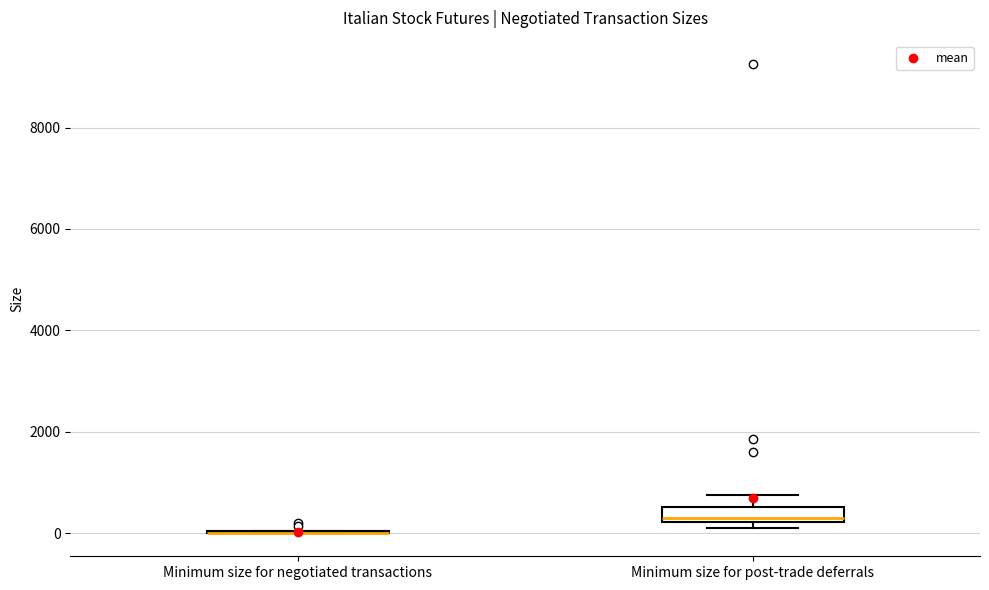

Reading left to right, transcribe this box plot: for each box, give where its median line is, the range the box spans, and where its two whiskers end, as read against the y-axis. The values are not printed on the chart, so give them approximately, as read against the axis.

Minimum size for negotiated transactions: box collapsed to a line at 0, whiskers 0 to 0
Minimum size for post-trade deferrals: median 400, box 200 to 600, whiskers 200 (just below the box's lower edge) to 800